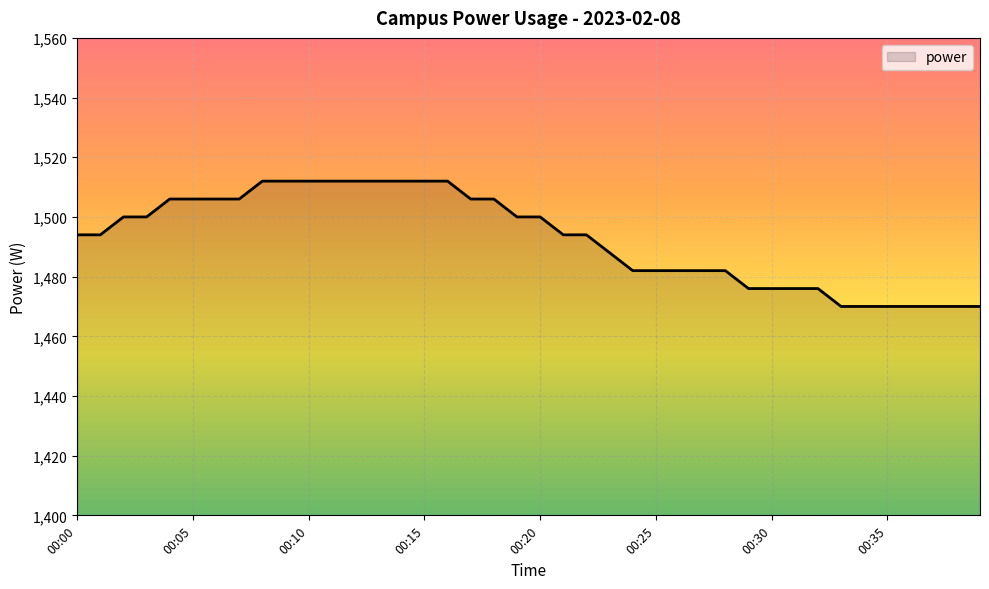

How many values are between 1476 and 1506?

24